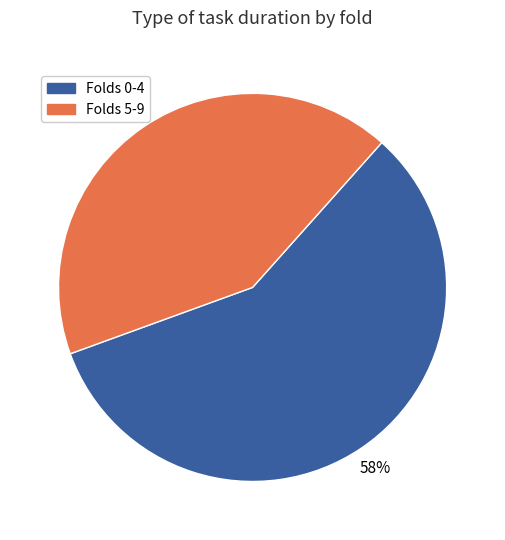

To the nearest percent, what is the difference between the largest and smallest slice percentages?

16%